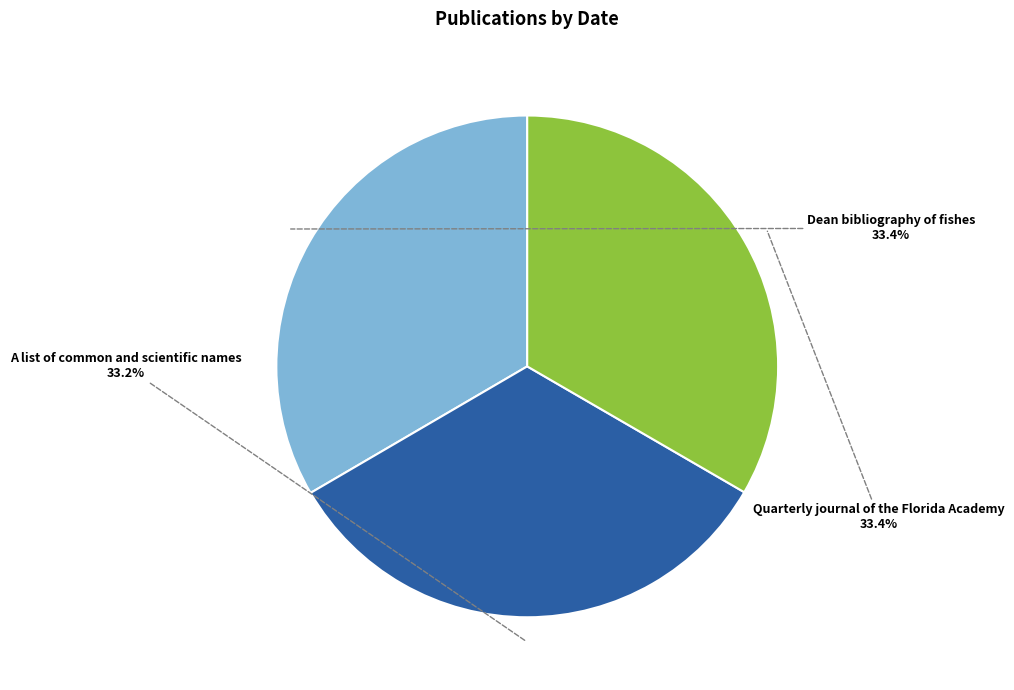

To the nearest percent, what percentage of the pie is Dean bibliography of fishes?

33%